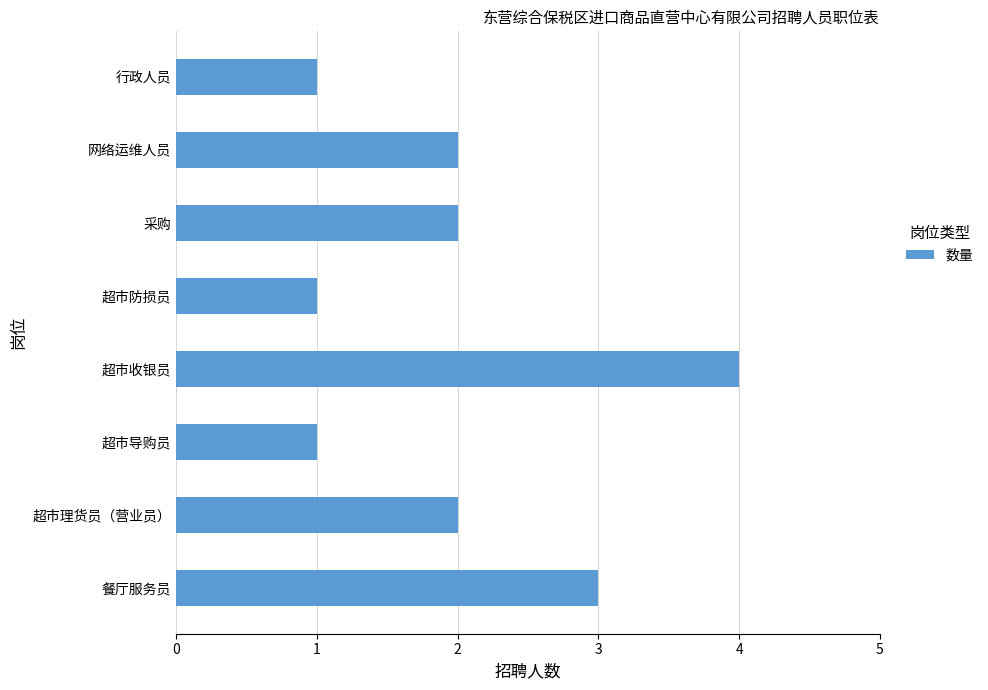

Read the value at 餐厅服务员.

3